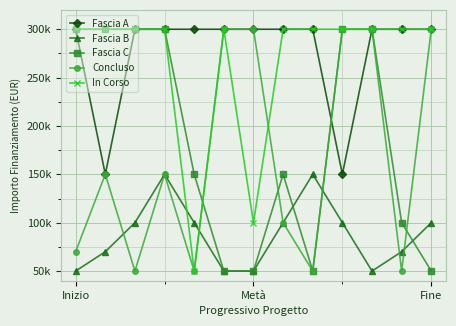

What are all the series names shown in the legend?

Fascia A, Fascia B, Fascia C, Concluso, In Corso